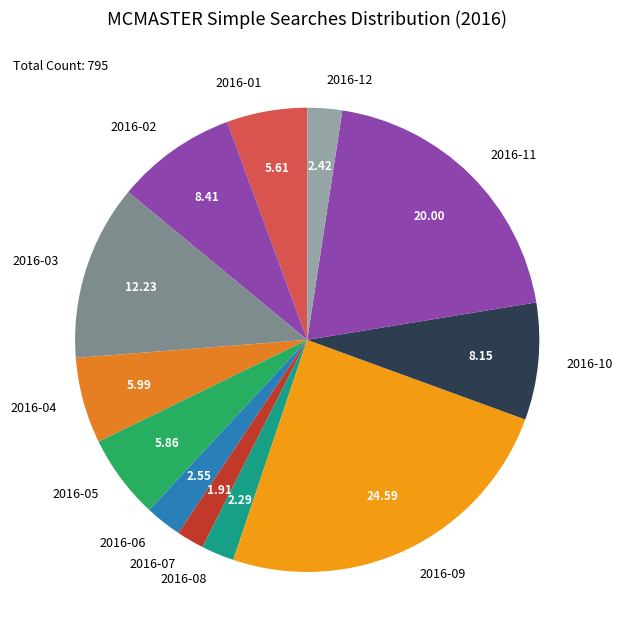

Between 2016-11 and 2016-04, which is larger?

2016-11